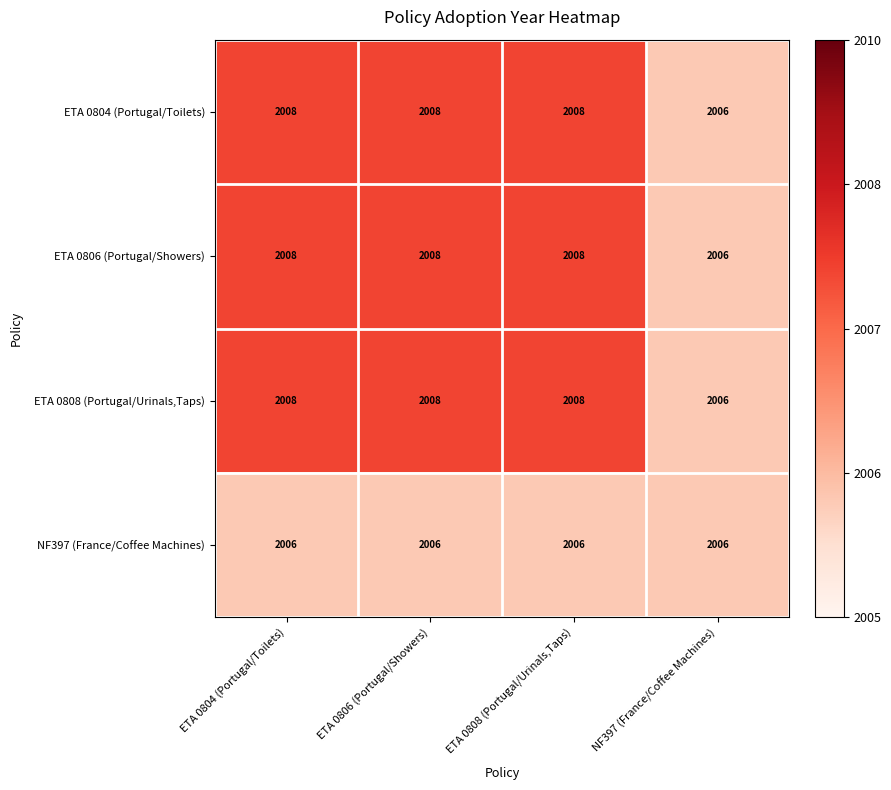

What is the total value across all series at ETA 0804 (Portugal/Toilets)?

8030